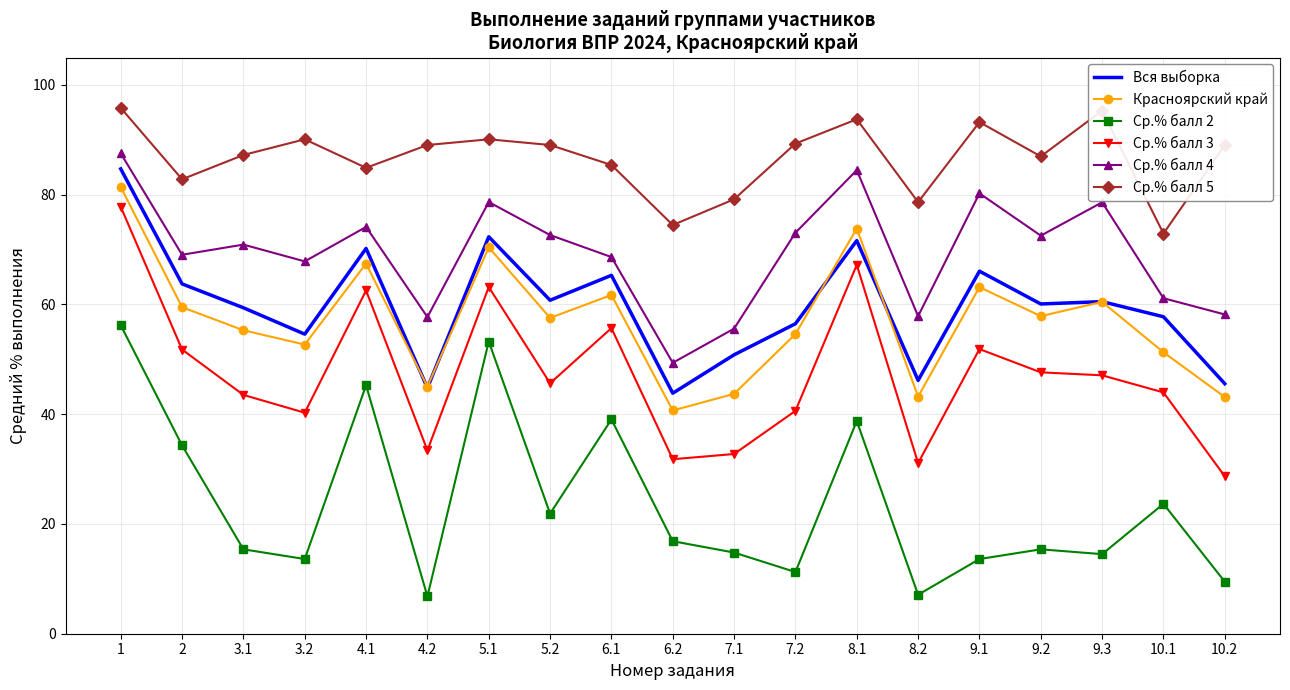

Between 6.2 and 9.3, which series saw the biggest shift?

Ср.% балл 4